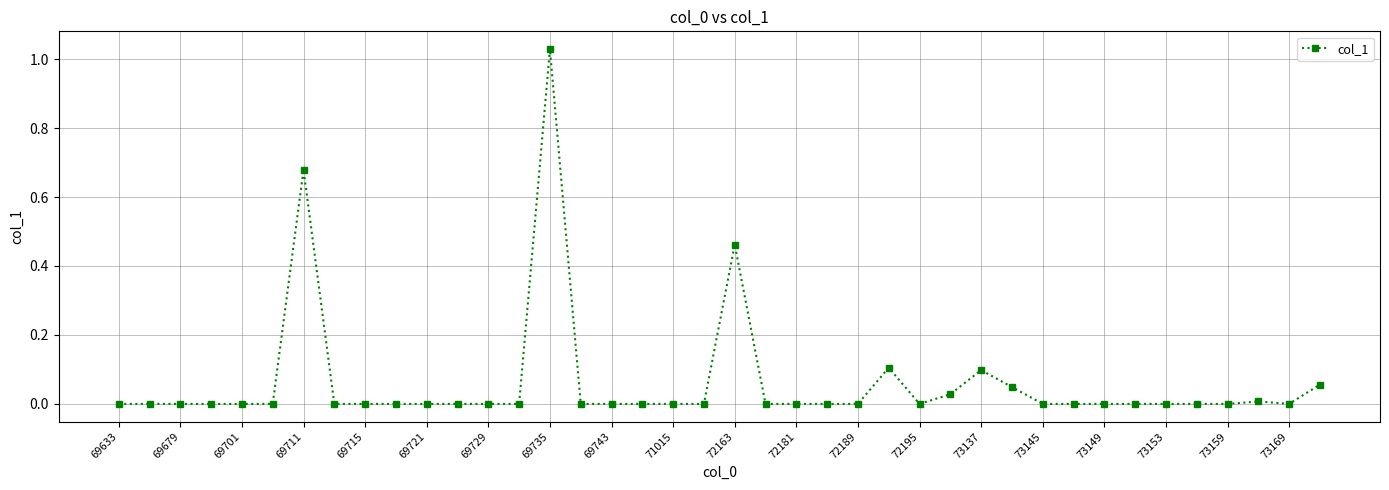

How many lines are shown in the chart?

1